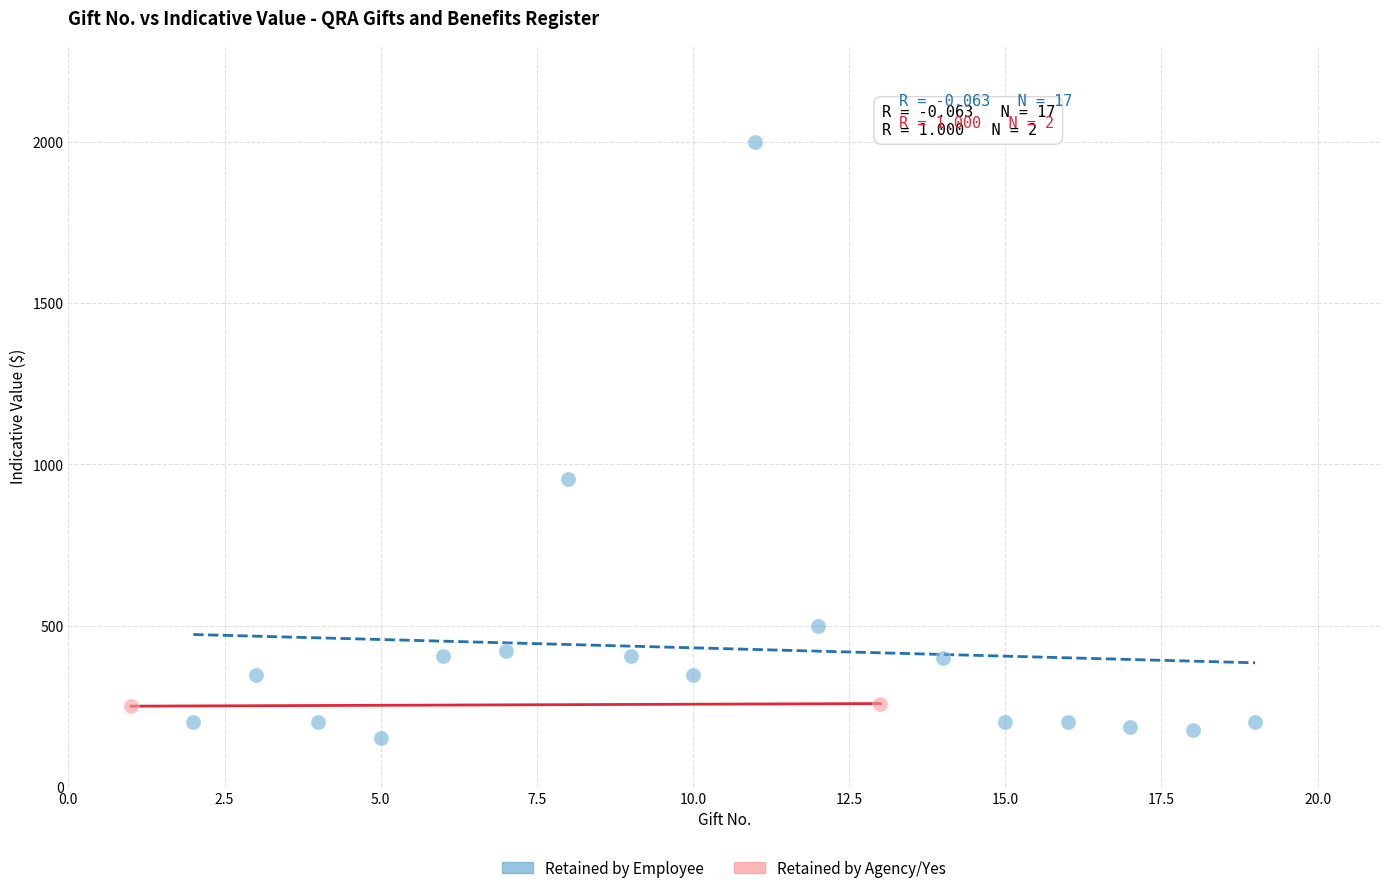

Which series reaches the minimum Y coordinate?

Retained by Employee